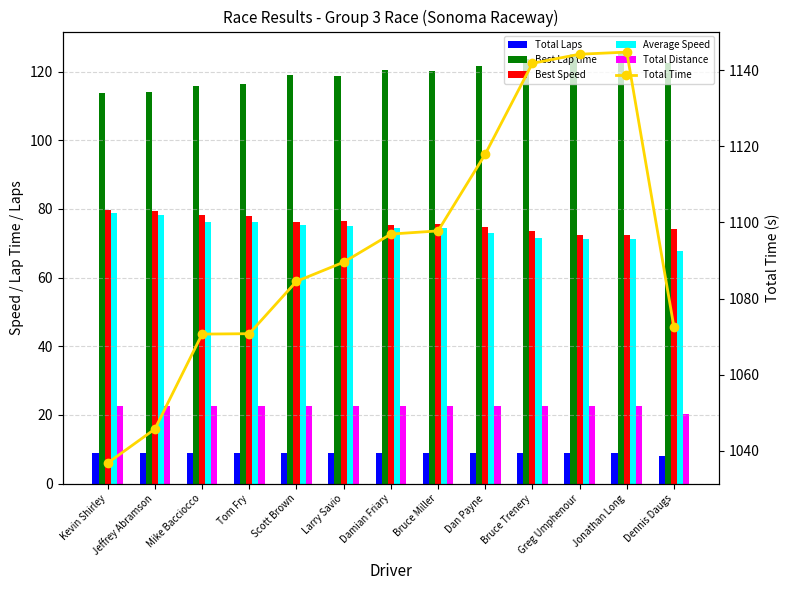

What is the value of the Average Speed bar at the 4th from the left?

76.3